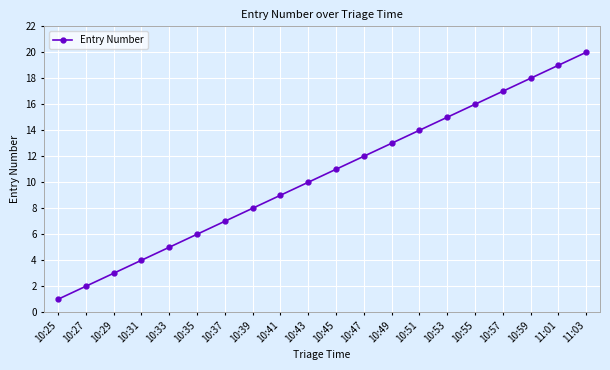

Reading right to left, transcribe all the data shown in this chart.

20	19	18	17	16	15	14	13	12	11	10	9	8	7	6	5	4	3	2	1